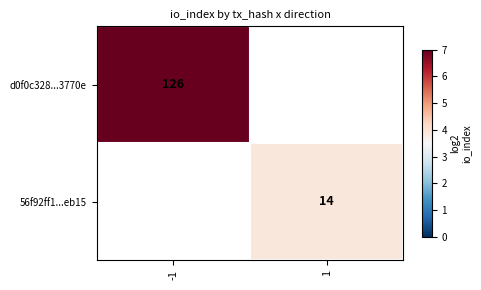

How many categories are shown in the chart?

2